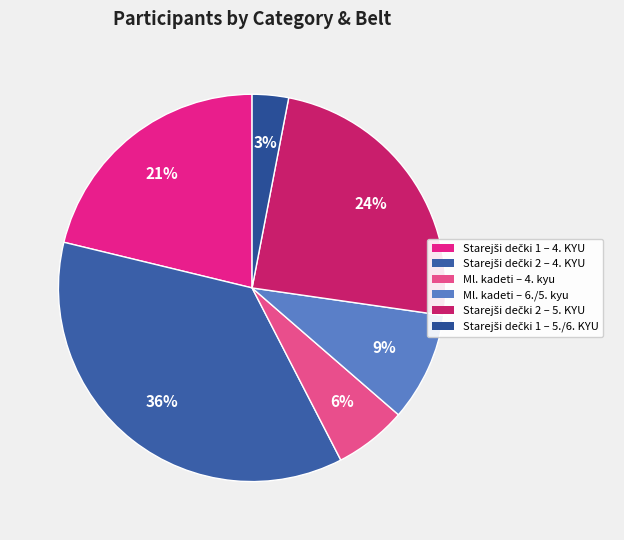

Count the number of slices in the pie.

6